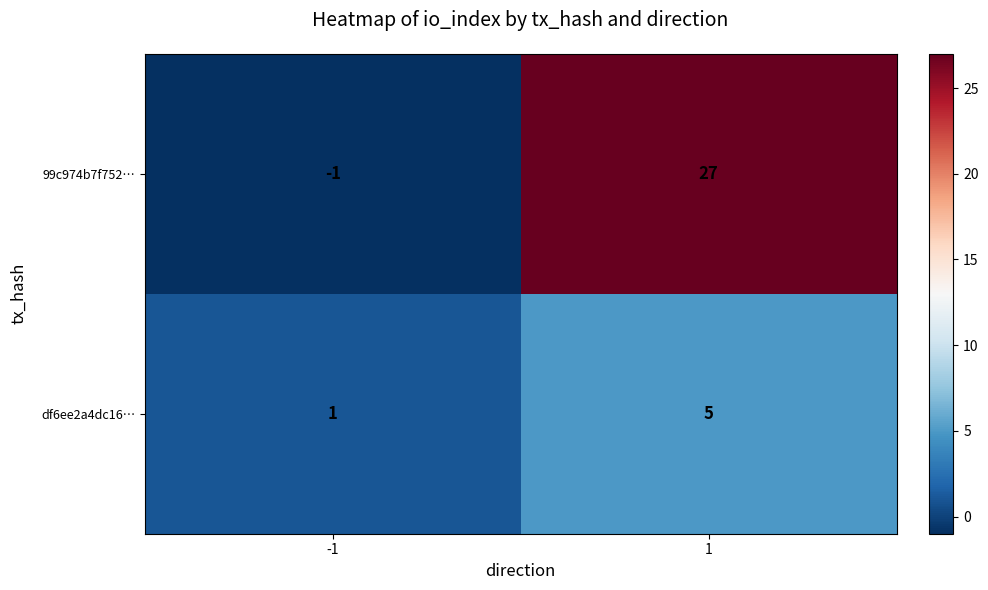

What is the highest value of the df6ee2a4dc16… series?

5